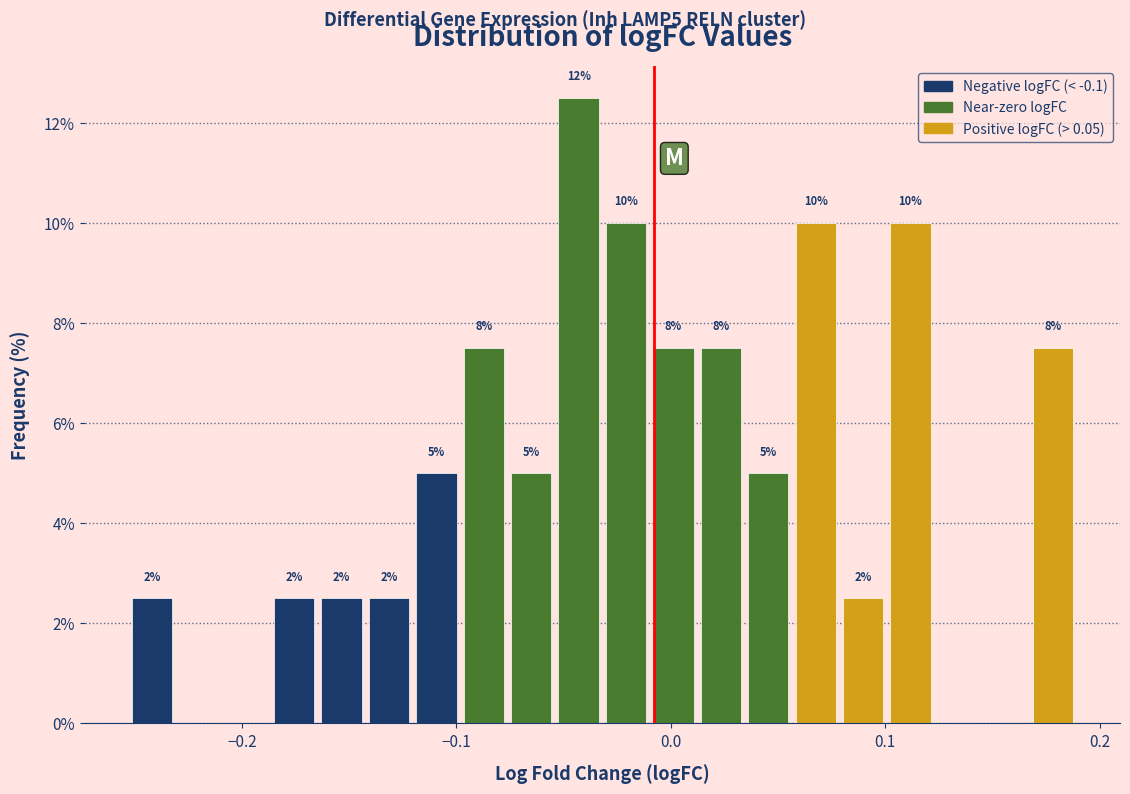

Read against the x-axis, roughly where is the centre of the tallest bar?

-0.04